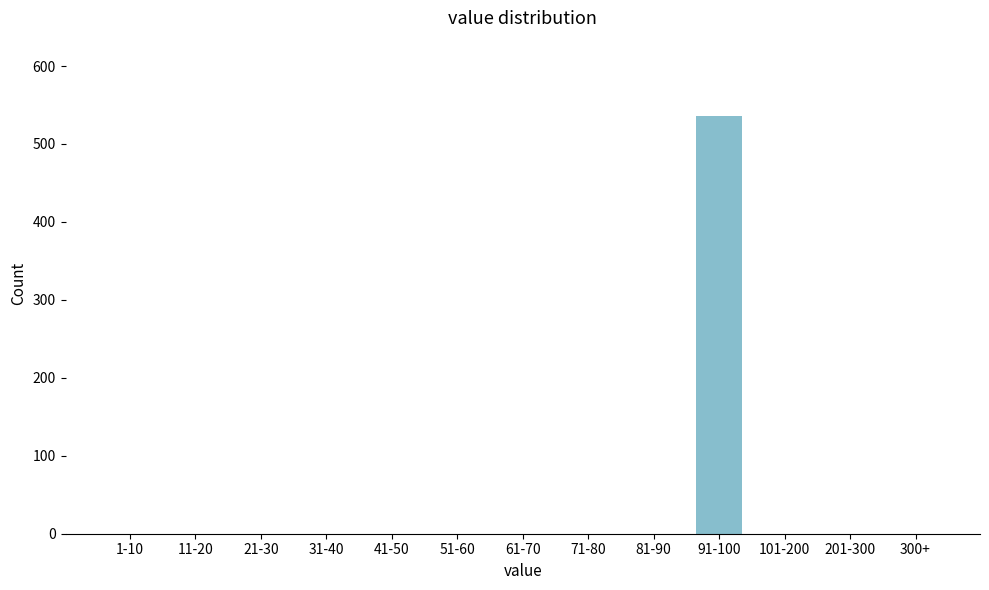

Reading right to left, list all the values displayed in this chart.

300+=0	201-300=0	101-200=0	91-100=536	81-90=0	71-80=0	61-70=0	51-60=0	41-50=0	31-40=0	21-30=0	11-20=0	1-10=0